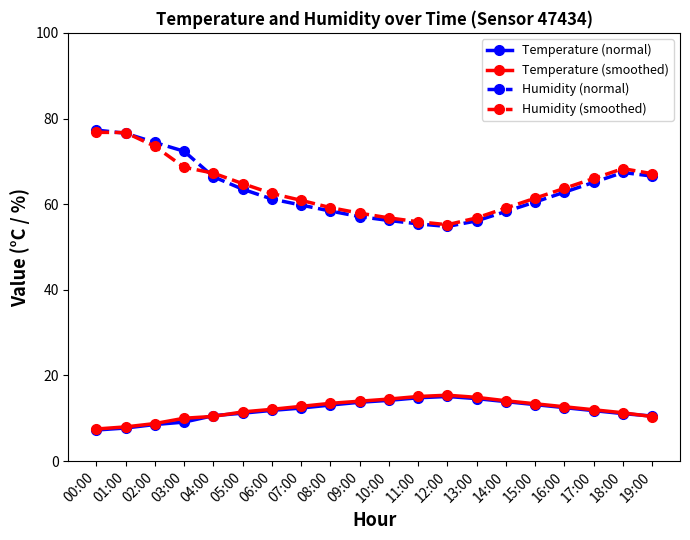

Is the value of Temperature (normal) at 01:00 greater than the value of Temperature (smoothed) at 19:00?

No